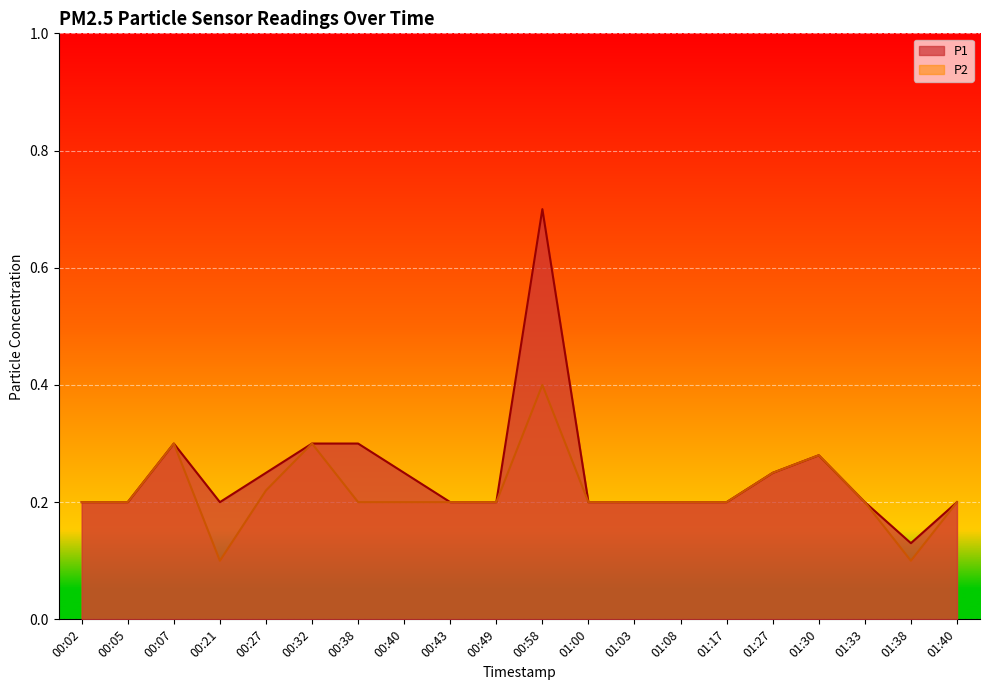

What are all the series names shown in the legend?

P1, P2